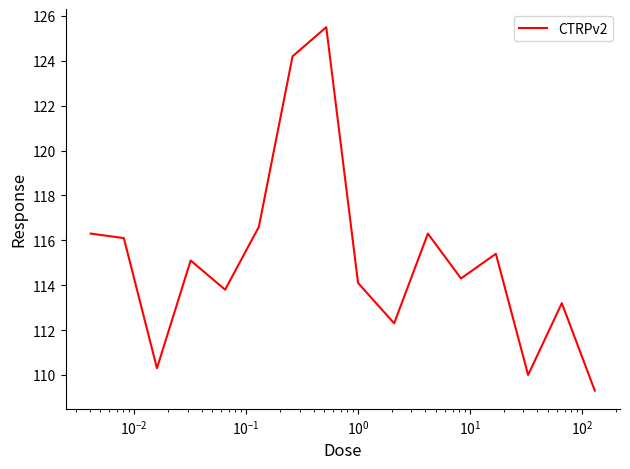

What is the difference between the maximum and minimum values?

16.2